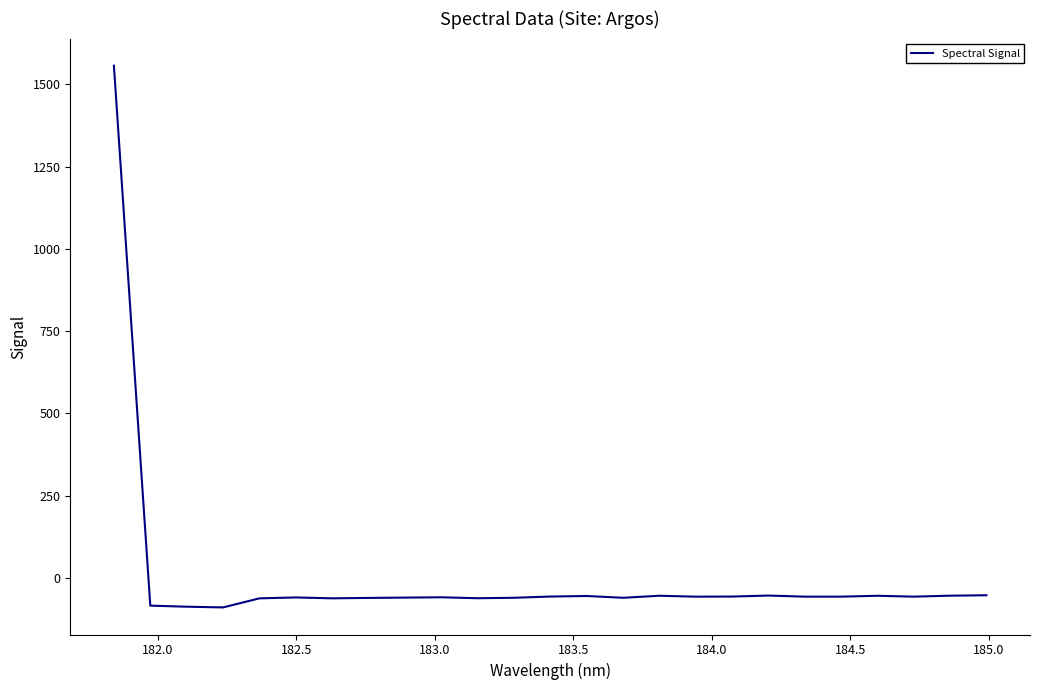

What is the difference between the maximum and minimum values?

1646.1